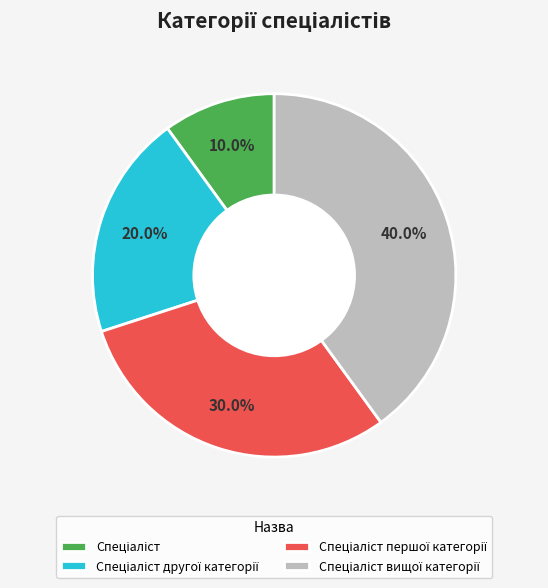

How many slices are in this pie chart?

4